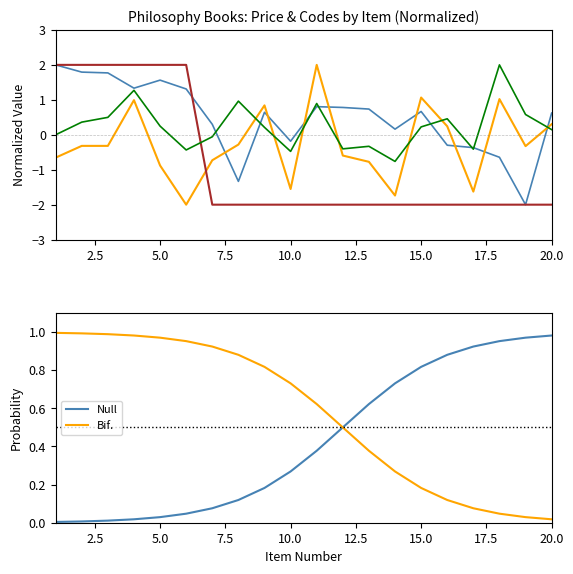

The Null series shows 0.4 at 13. True or false?

False